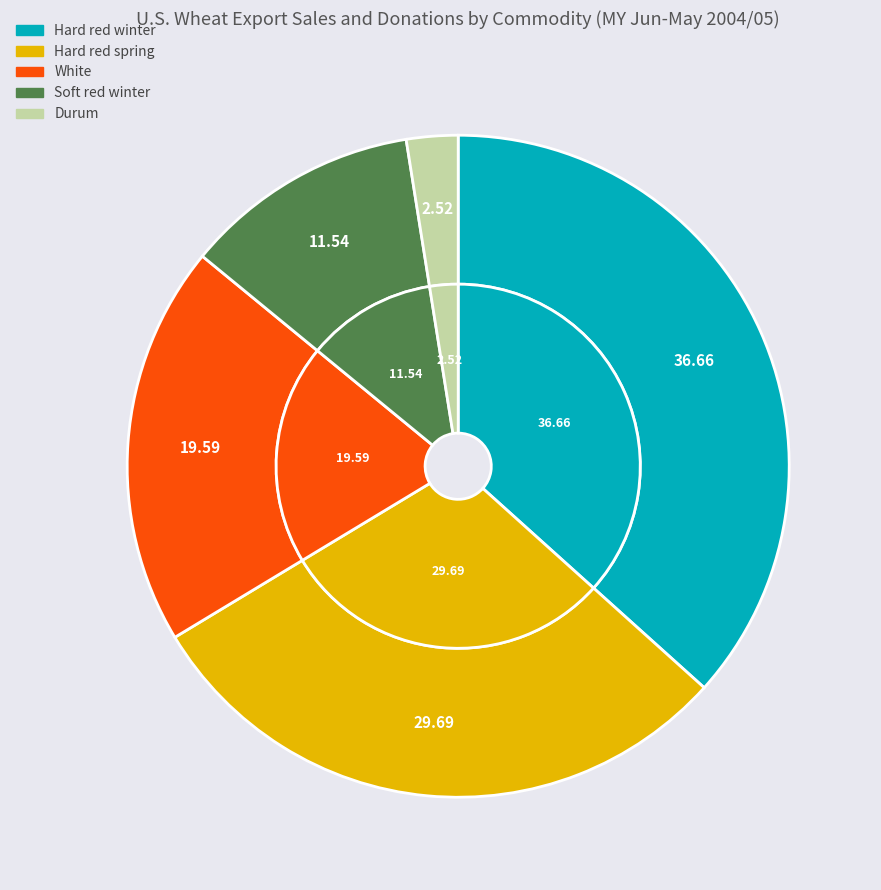

To the nearest percent, what is the difference between the Soft red winter and Hard red spring slice percentages?

18%